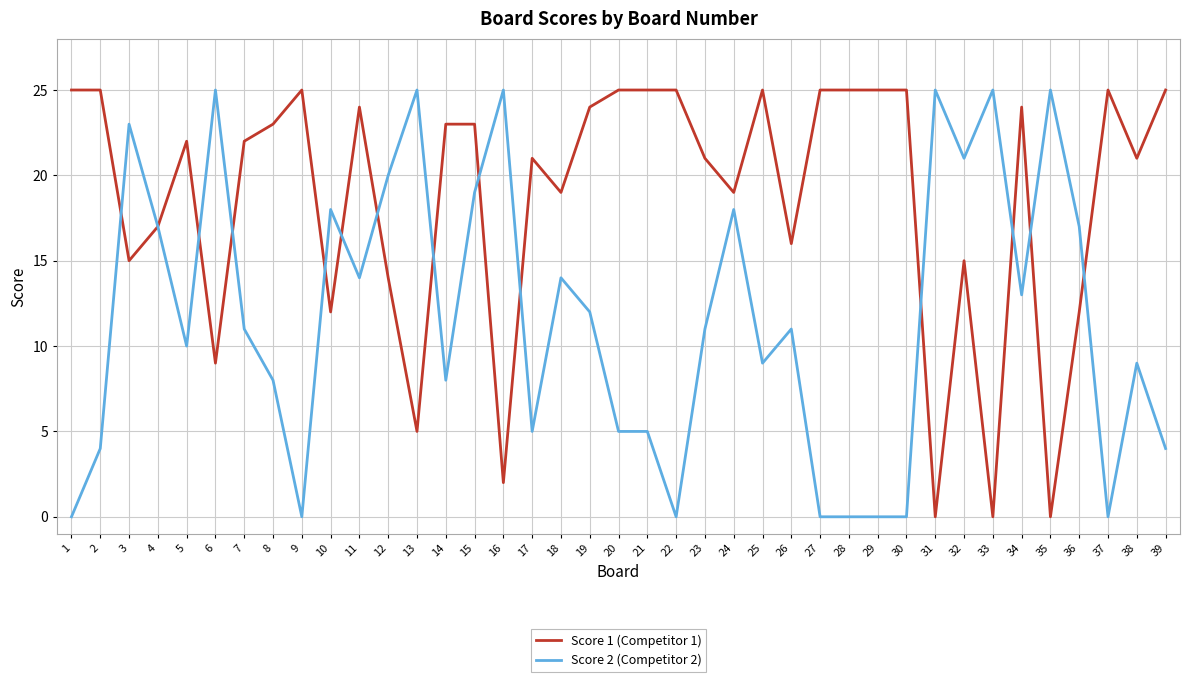

How many categories are shown in the chart?

39